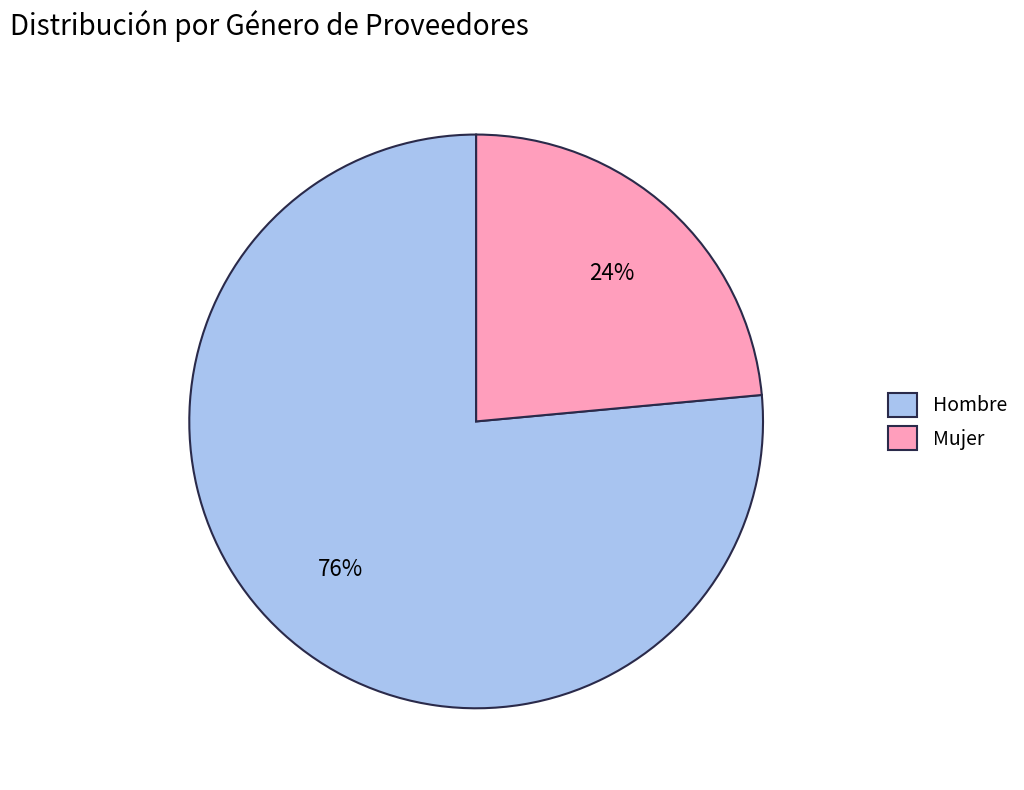

Rank the categories by value from highest to lowest.

Hombre, Mujer